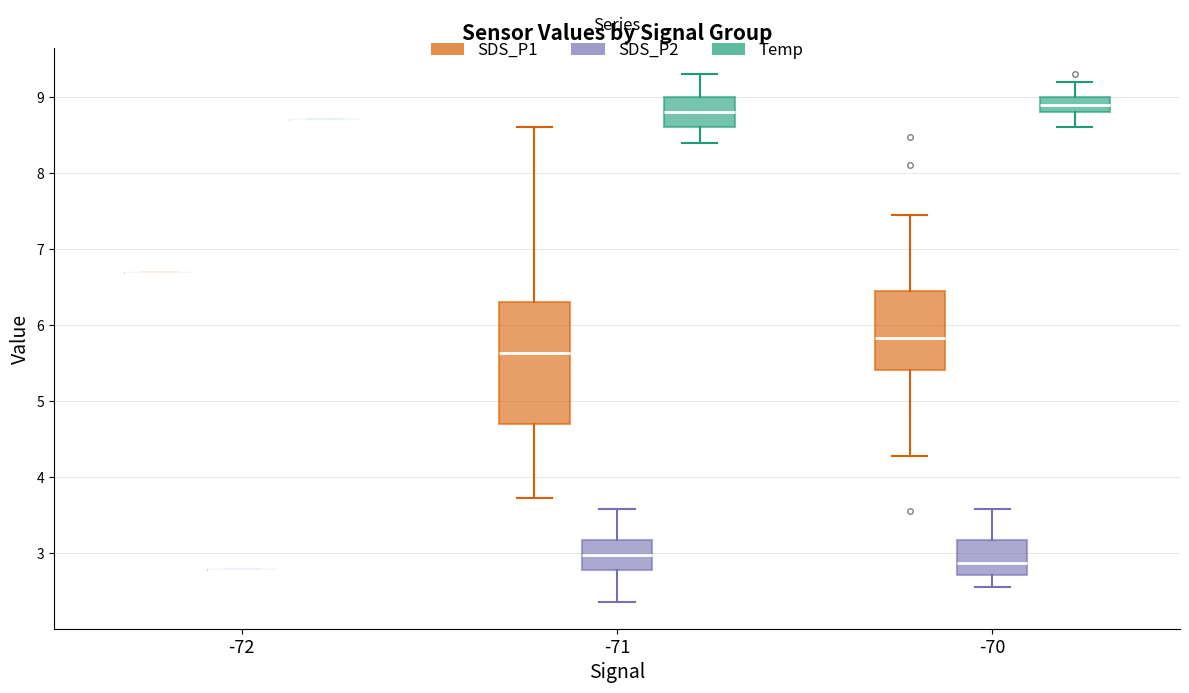

Which box is the tallest, from its lower edge to its upper edge?

-71 (SDS_P1)